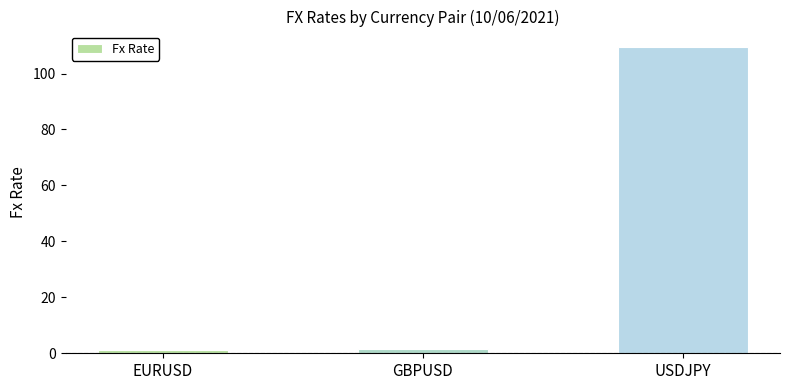

What is the ratio of the value at EURUSD to the value at GBPUSD?

0.9